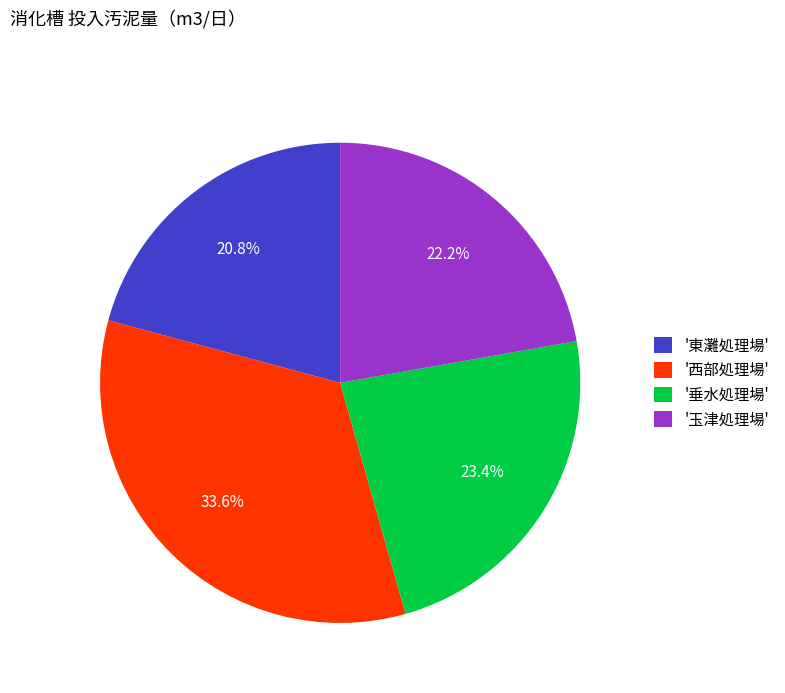

Which has a higher value, '玉津処理場' or '垂水処理場'?

'垂水処理場'